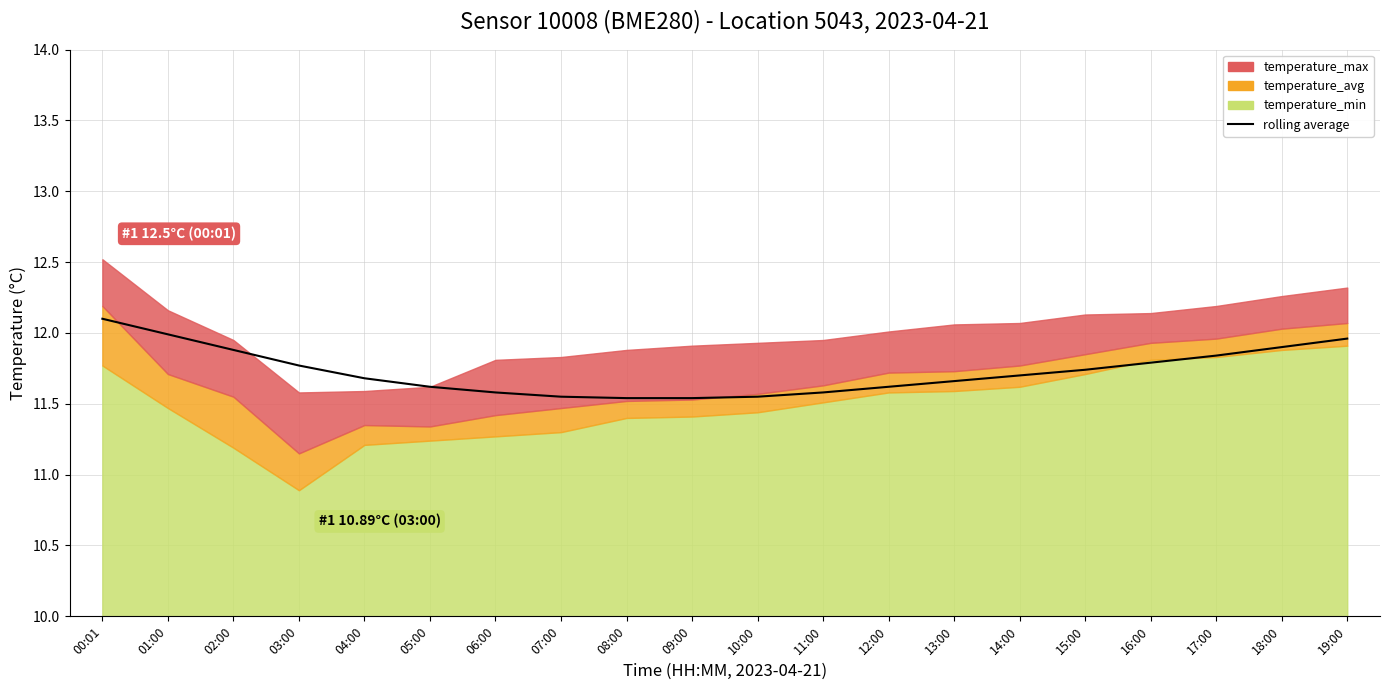

True or false: there are more than 0 points higher than both neighbors.

False